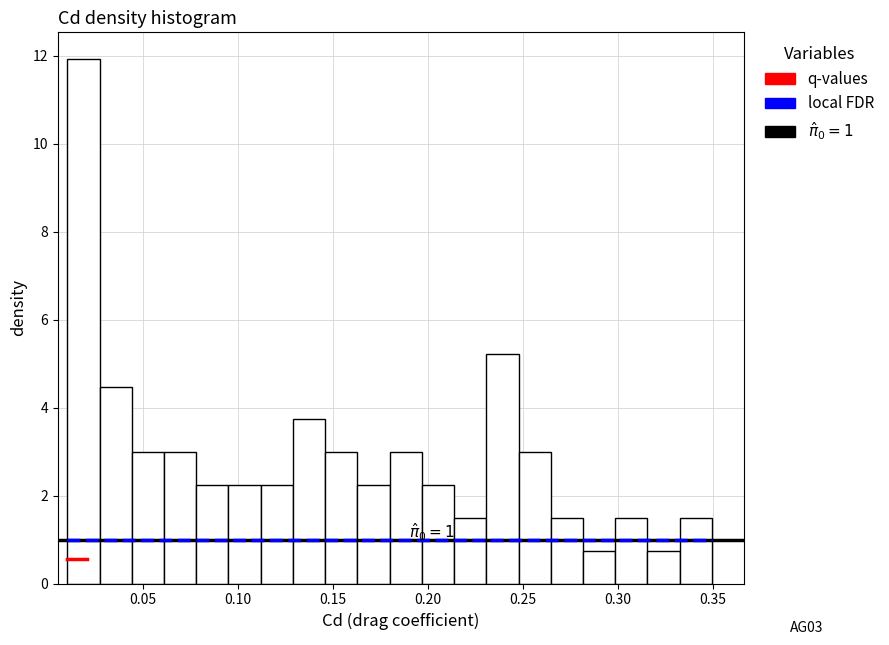

Read against the x-axis, roughly where is the centre of the tallest bar?

0.020